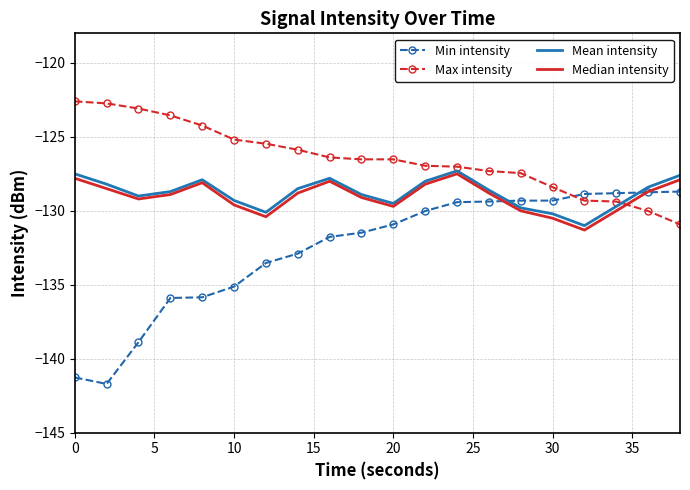

Which series has the largest total across all categories?

Max intensity